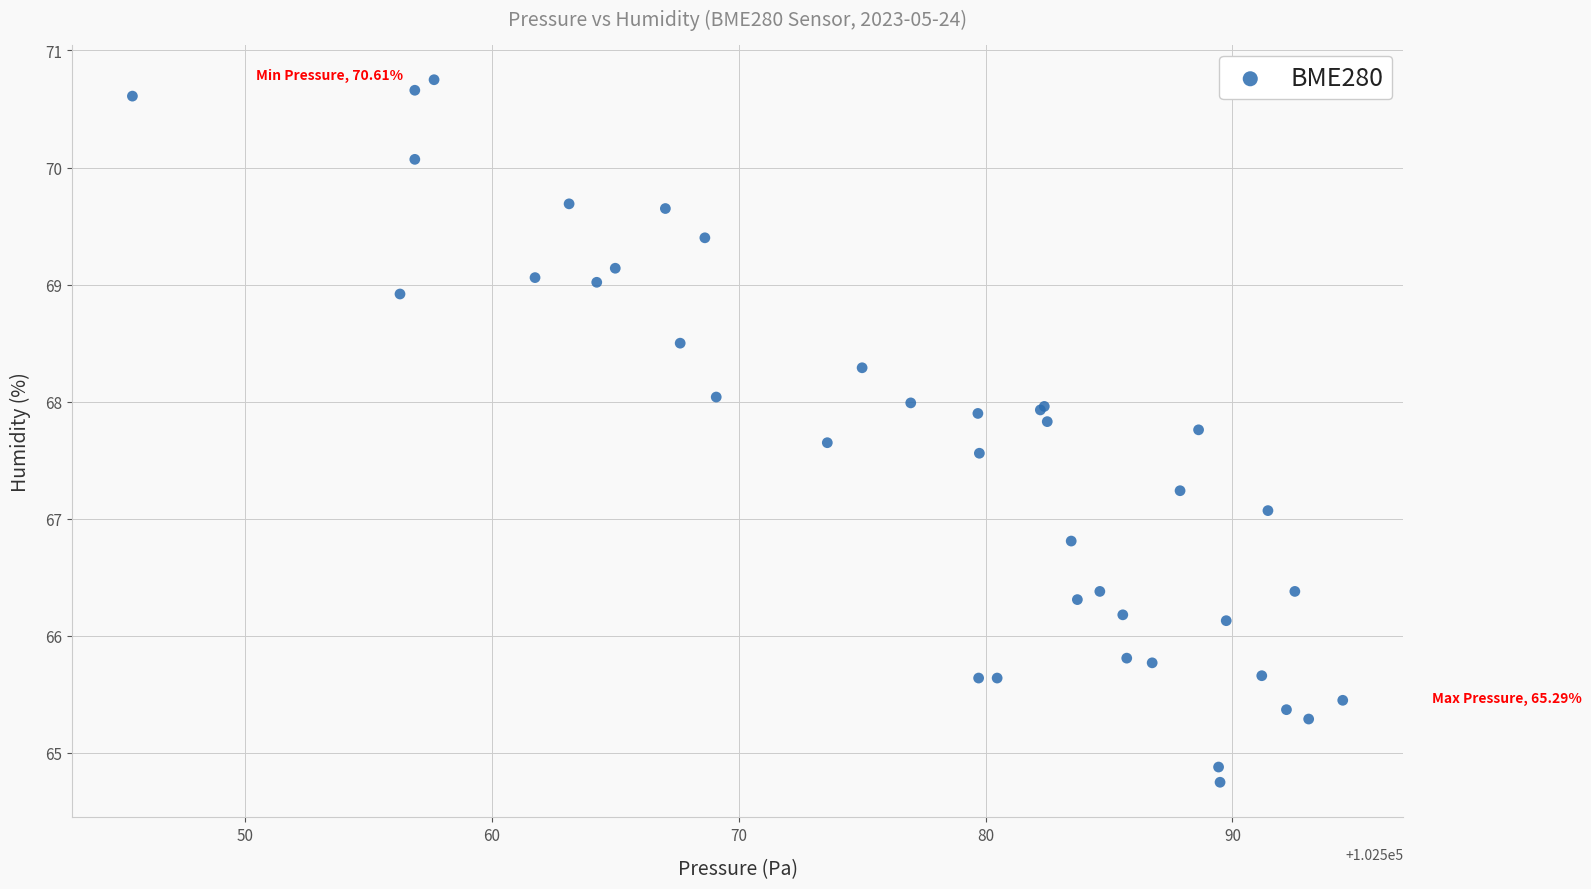

What Y value in the scatter plot is closest to 67?

67.1